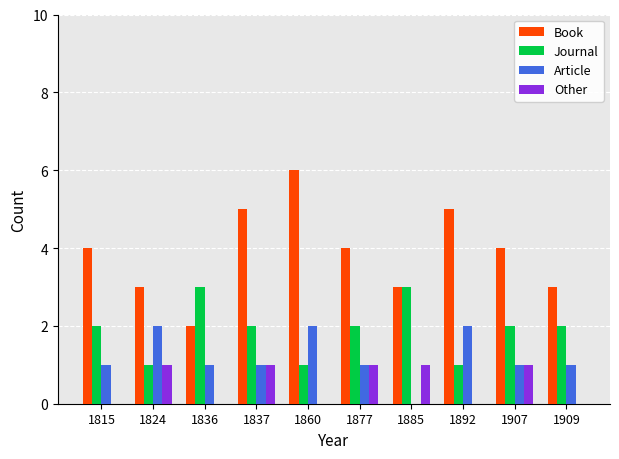

Count the Journal values in the range 1 to 2.

8